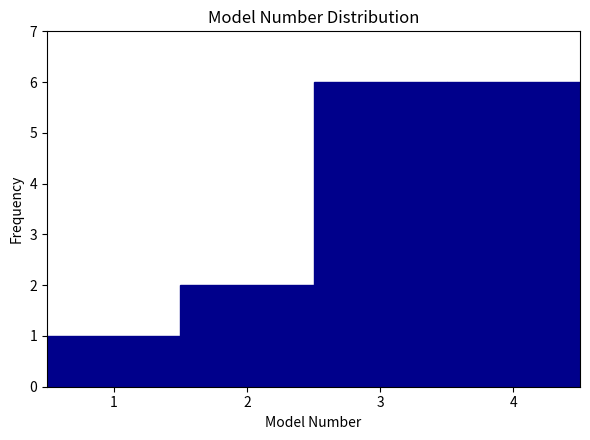

Reading left to right, list every bar in this chart as the range it spans on the x-axis followed by its height. The values are not printed on the chart, so give them approximately, as read against the axis.

0.5 to 1.5: 1
1.5 to 2.5: 2
2.5 to 3.5: 6
3.5 to 4.5: 6